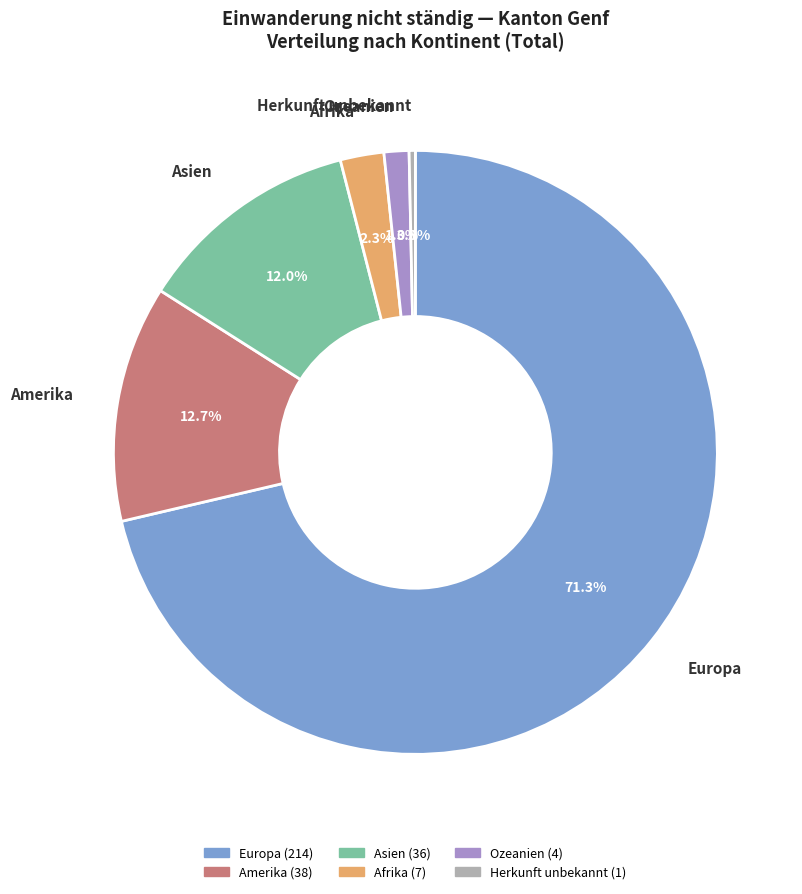

Is it true that Amerika is 13% of the pie?

True